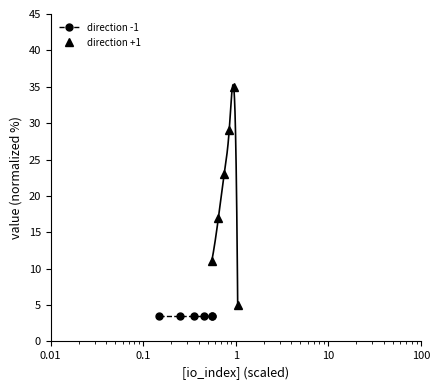

True or false: direction -1 and direction +1 intersect in this chart.

False